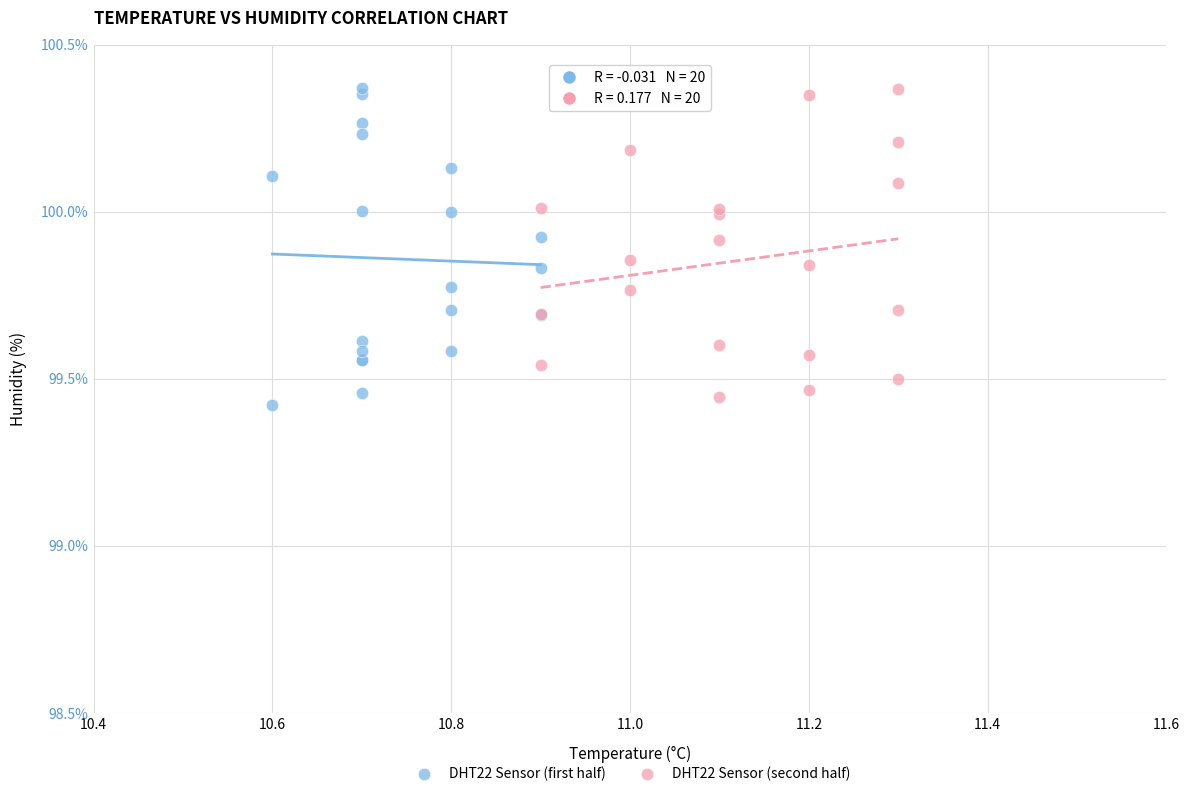

What are all the series names shown in the legend?

DHT22 Sensor (first half), DHT22 Sensor (second half)